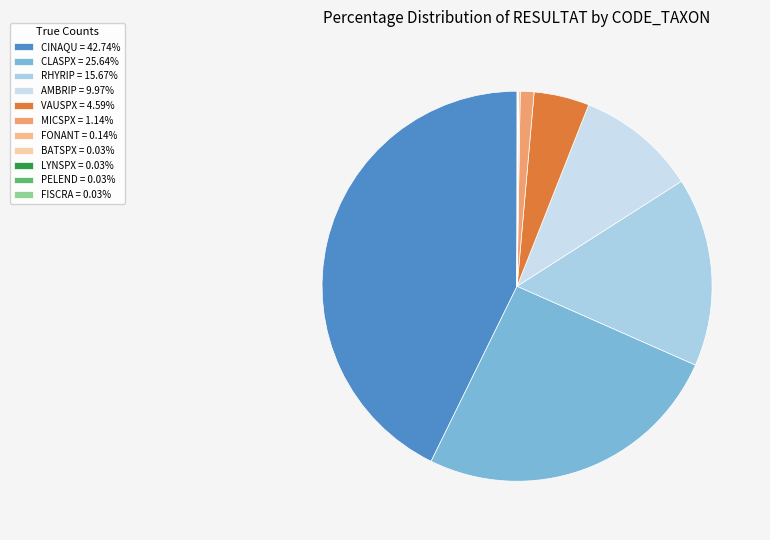

Is there any slice that represents more than half of the pie?

No